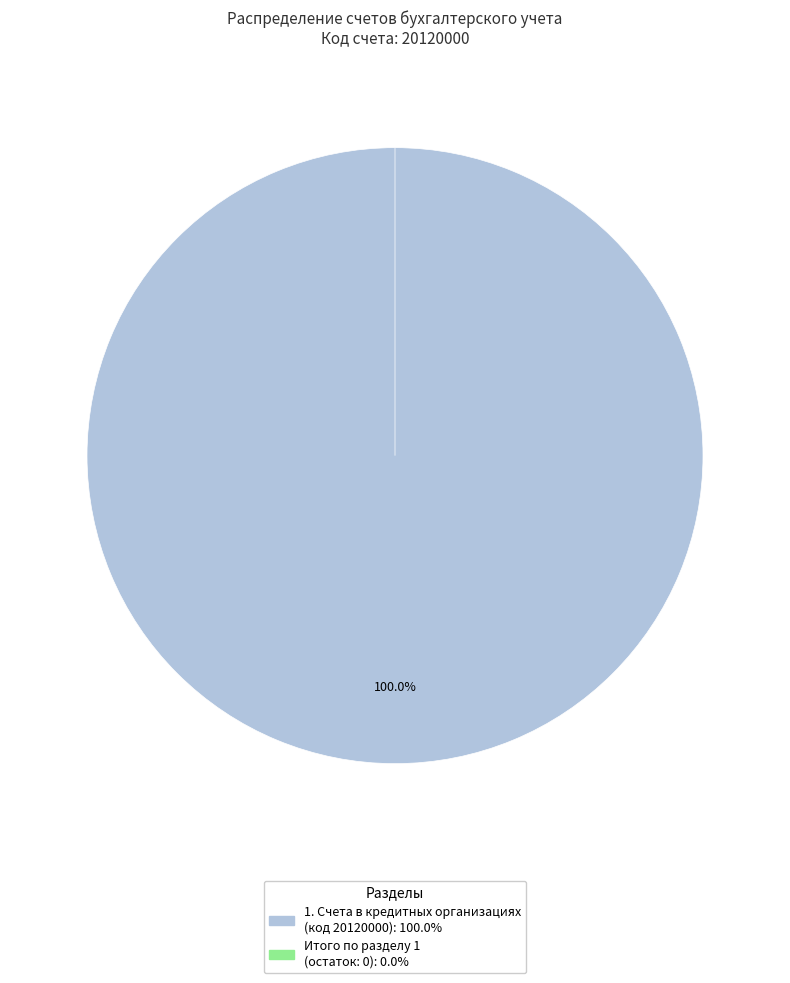

To the nearest percent, what is the average slice percentage?

50%